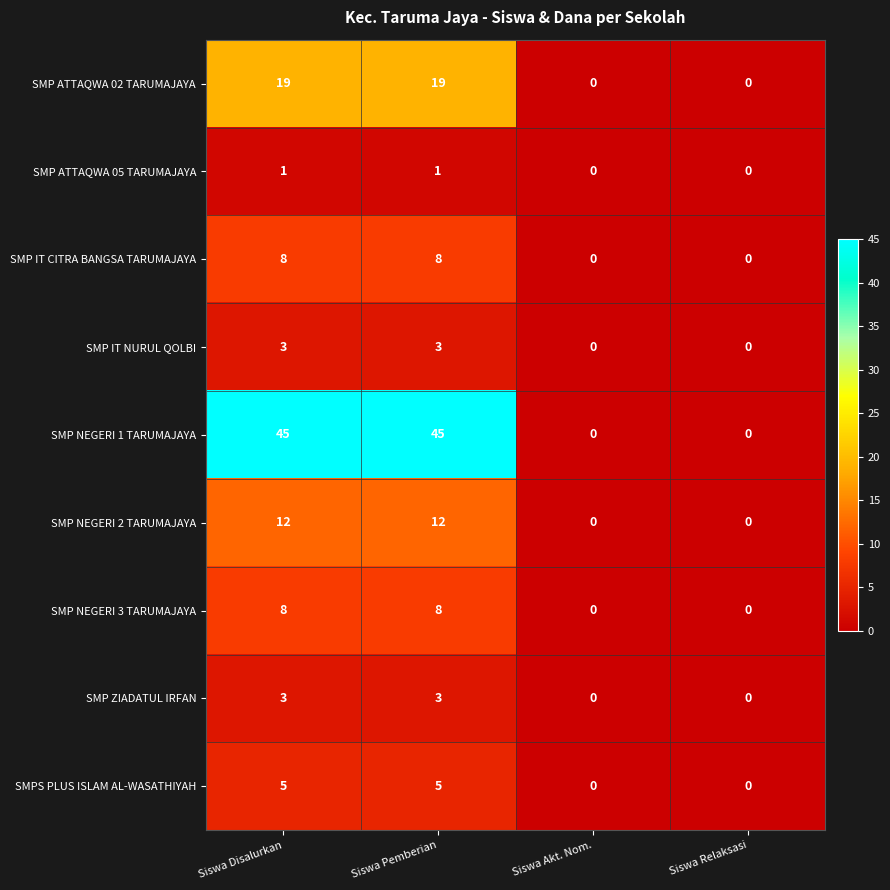

What is the sum of all SMP ATTAQWA 02 TARUMAJAYA values?

38